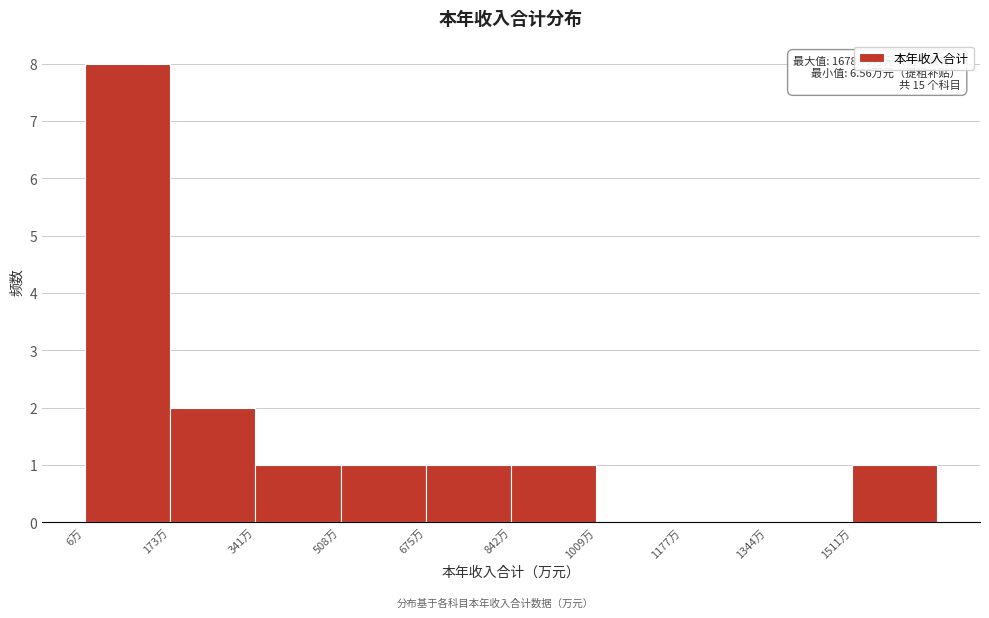

Over which range of the x-axis is the bar tallest?

0 to 180